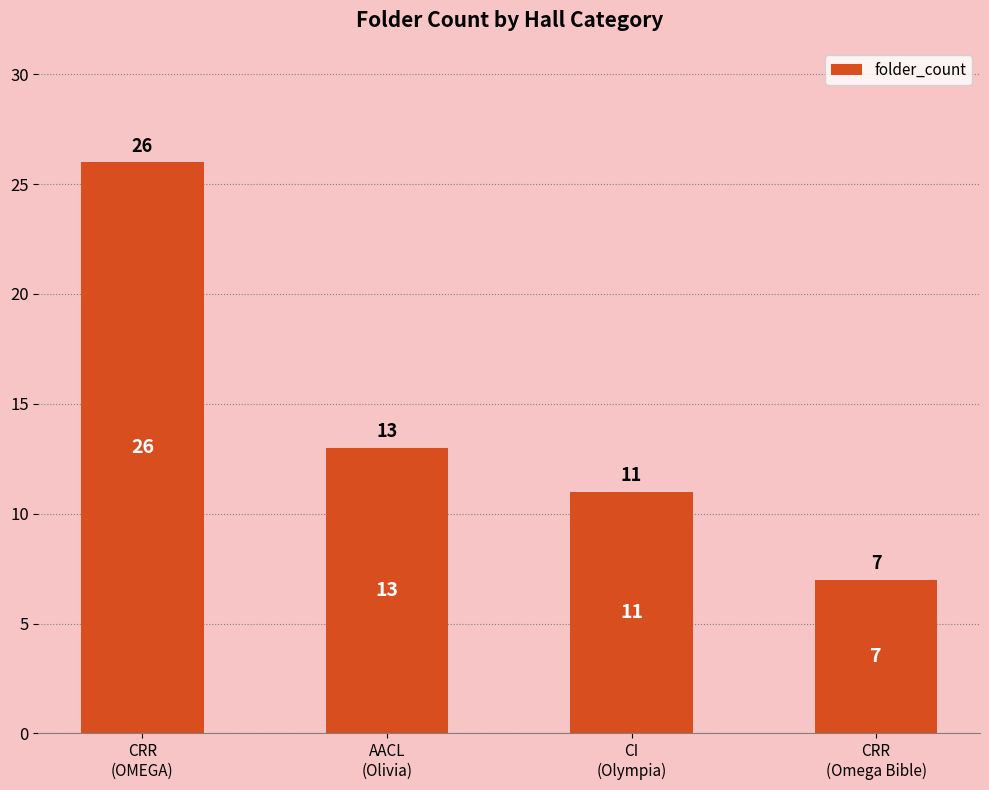

What is the sum of all values?

57